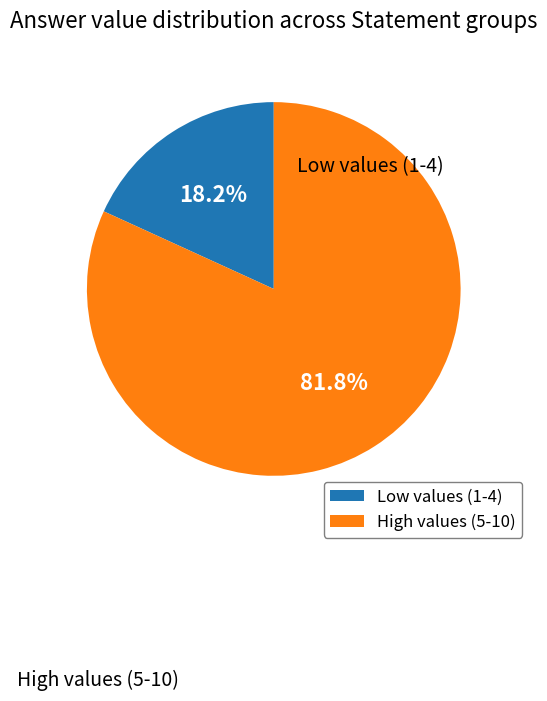

How many slices are in this pie chart?

2